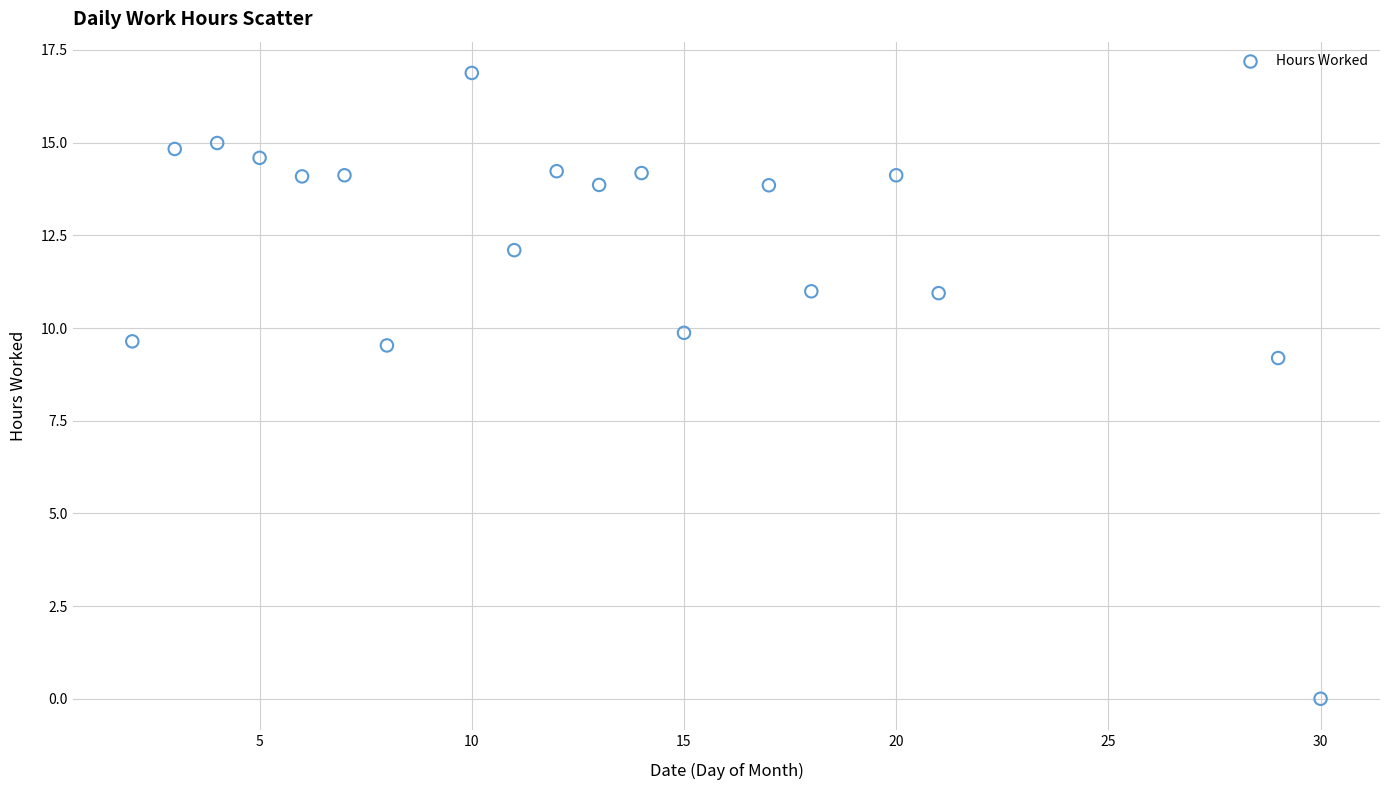

What is the range of Y values (max minus min)?

16.9